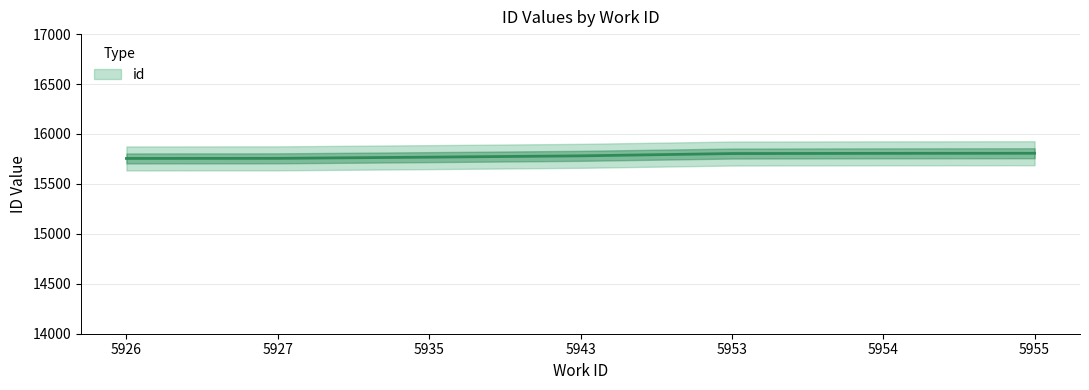

Approximately how many times larger is the value at 5943 compared to 5953?

1.0